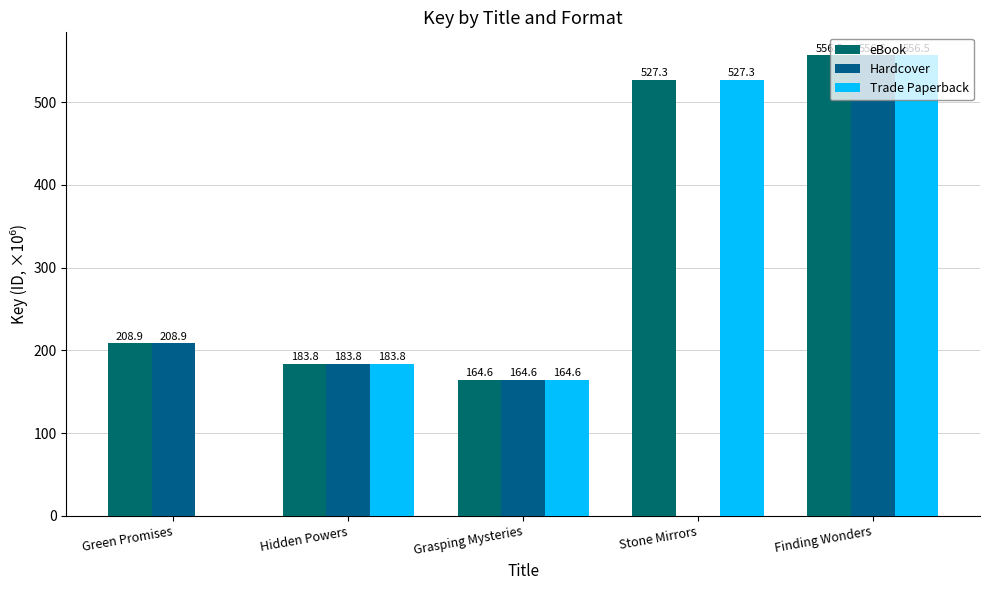

Reading left to right, list all the values displayed in this chart.

eBook: 208.9	183.8	164.6	527.3	556.5
Hardcover: 208.9	183.8	164.6	0.0	556.5
Trade Paperback: 0.0	183.8	164.6	527.3	556.5